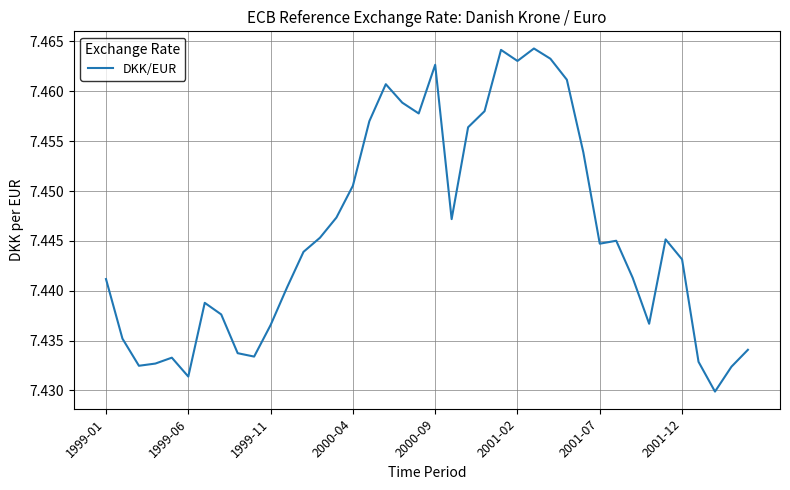

How many lines are shown in the chart?

1